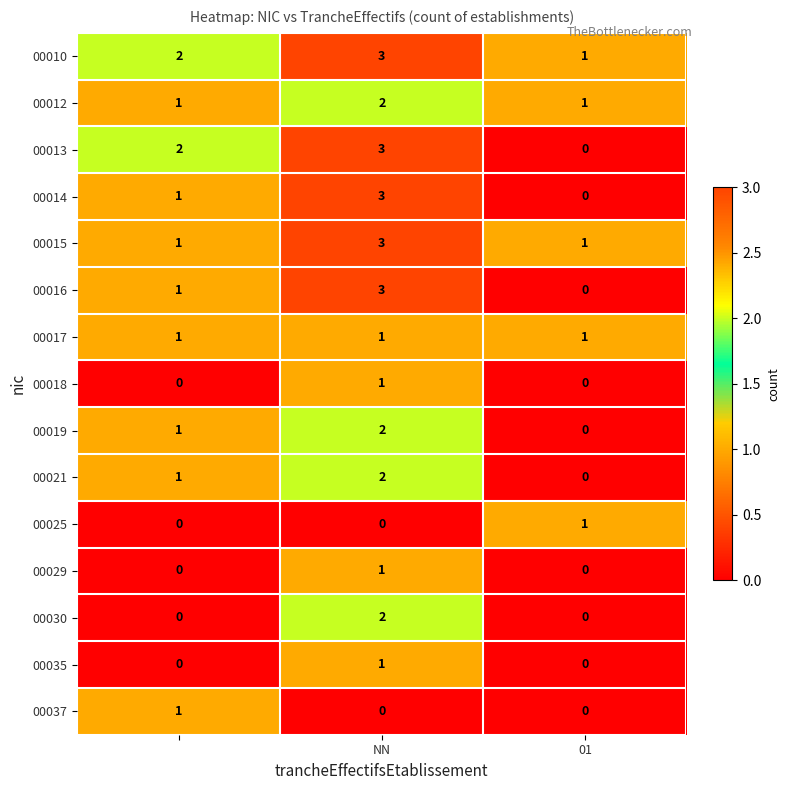

What is the greatest value displayed?

3